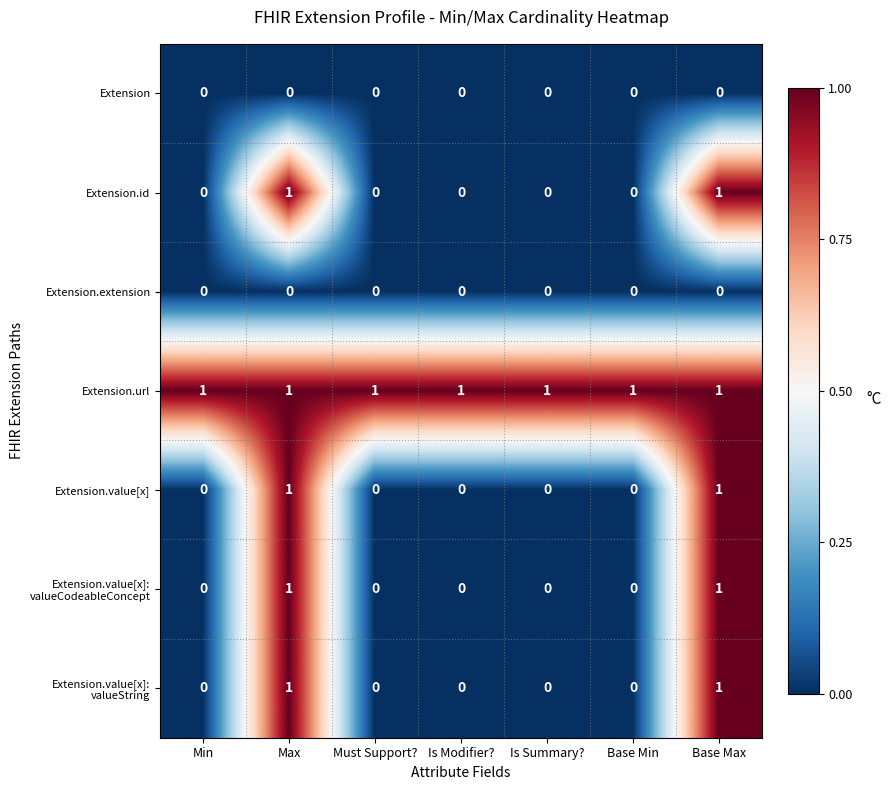

How many Extension.value[x] values are between 0 and 1?

7